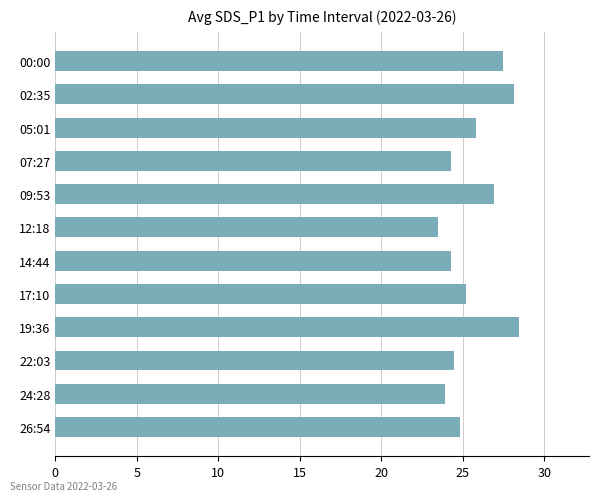

What is the label of the 5th bar from the top?

09:53